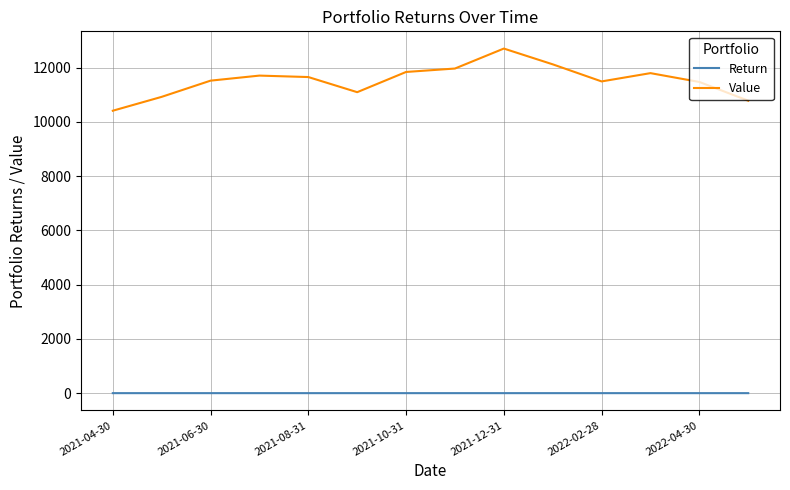

True or false: Value and Return cross at least once.

False